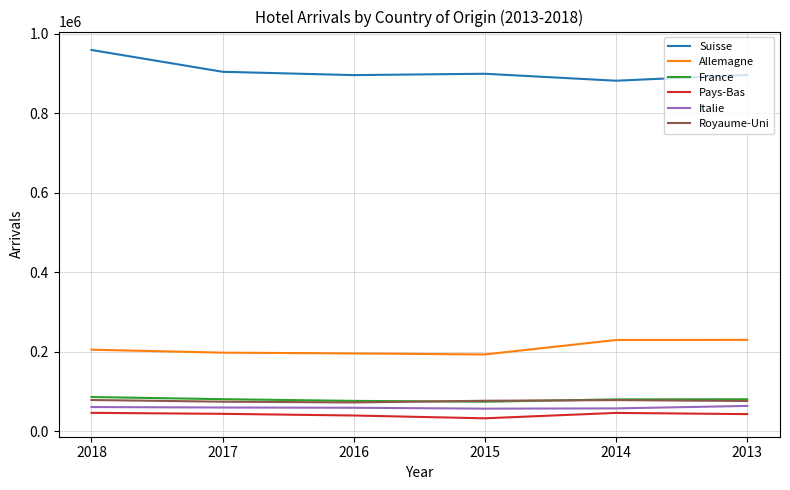

True or false: Suisse and France intersect in this chart.

False